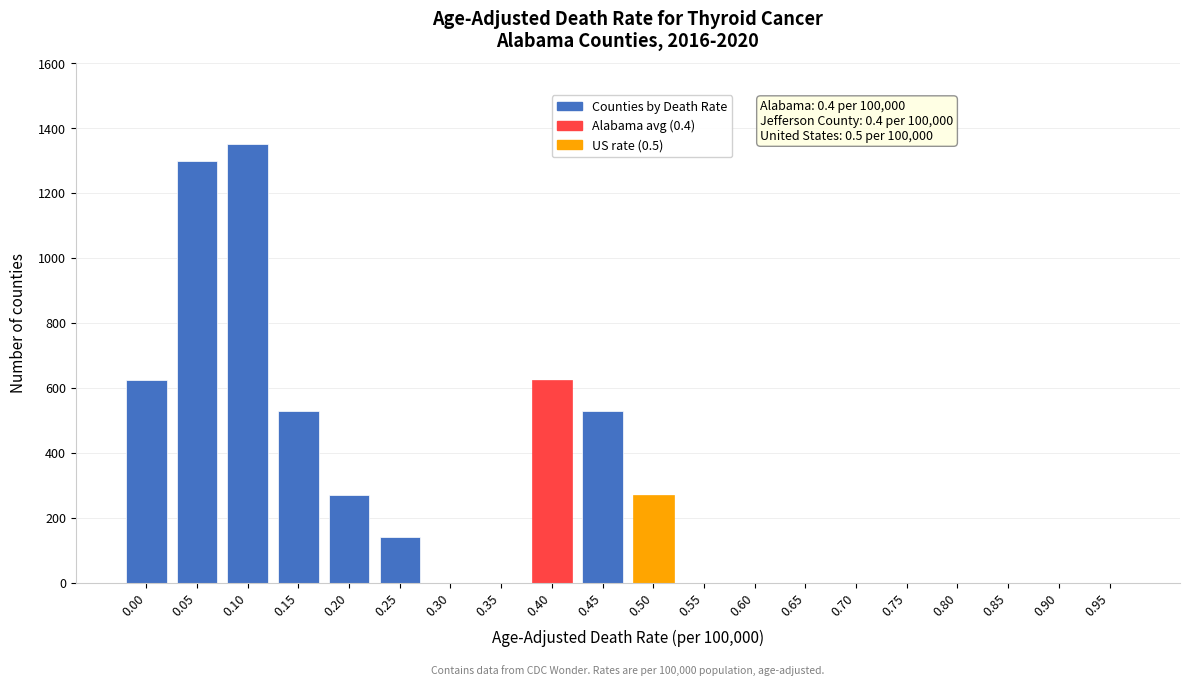

Reading left to right, what are all the values shown in this chart?

0.00=625	0.05=1300	0.10=1350	0.15=530	0.20=270	0.25=140	0.30=0	0.35=0	0.40=625	0.45=530	0.50=270	0.55=0	0.60=0	0.65=0	0.70=0	0.75=0	0.80=0	0.85=0	0.90=0	0.95=0